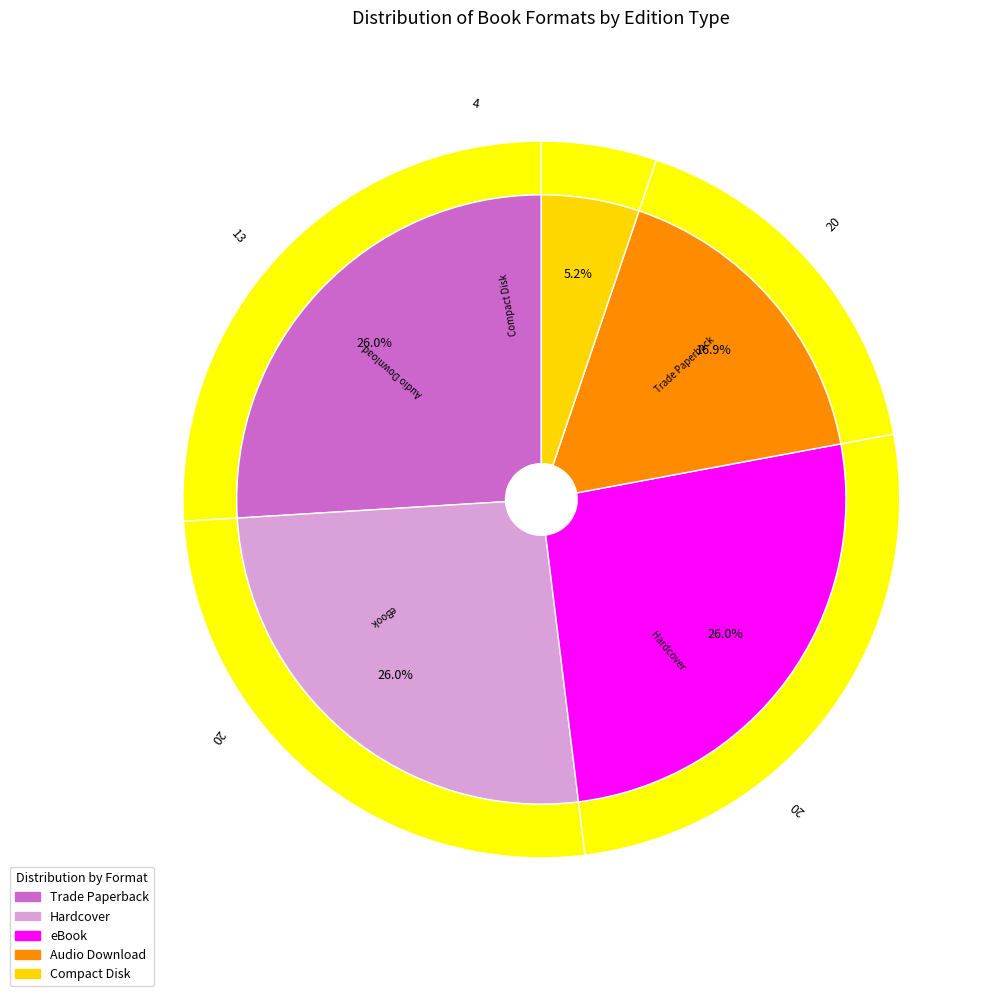

Approximately how many times larger is the value at eBook compared to Compact Disk?

5.0